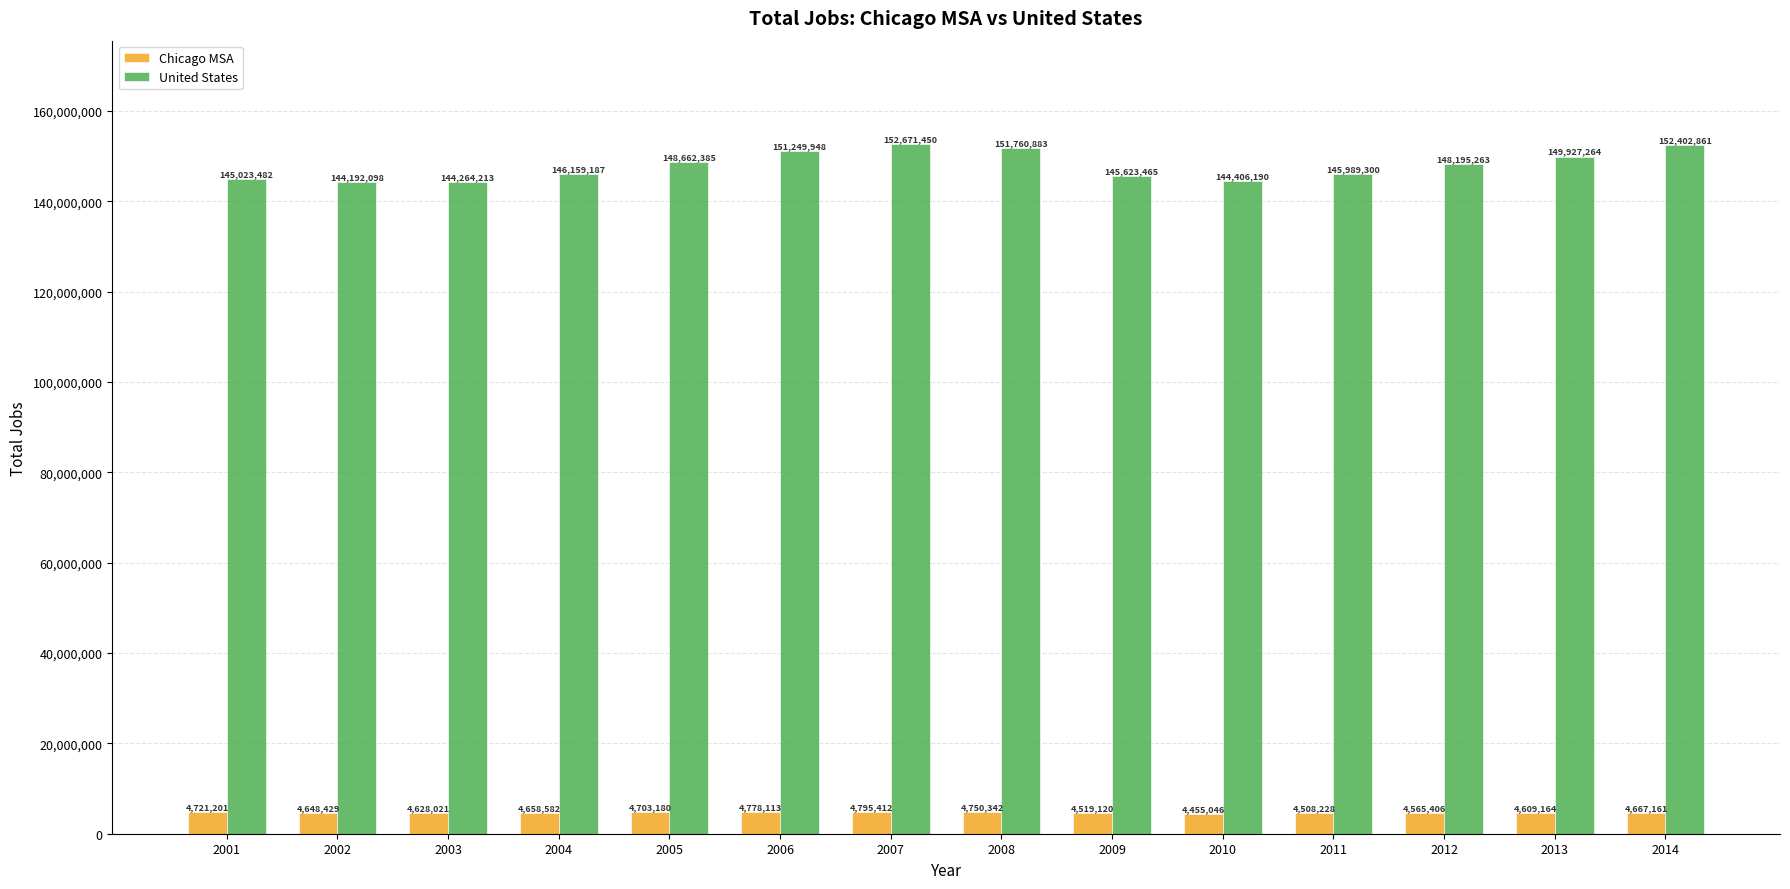

Which series has the widest spread of values?

United States